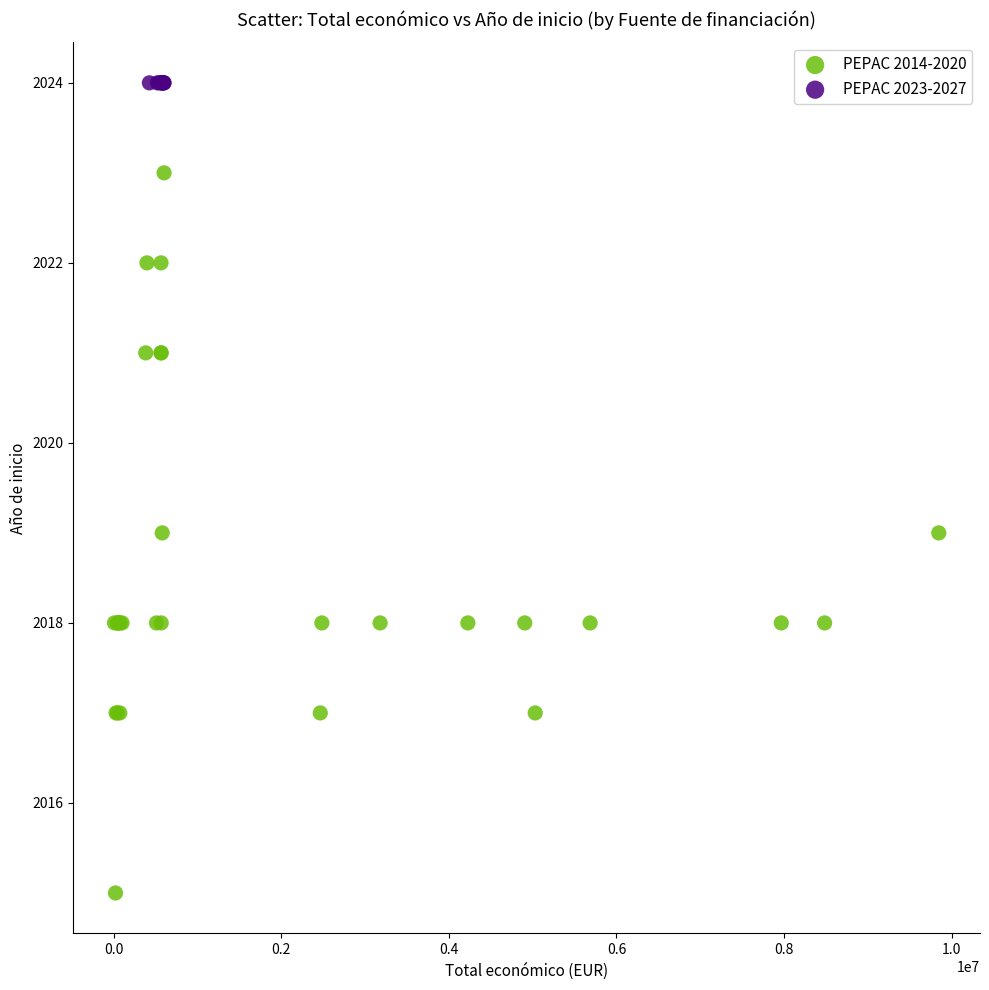

Which series contains the highest Y value?

PEPAC 2023-2027